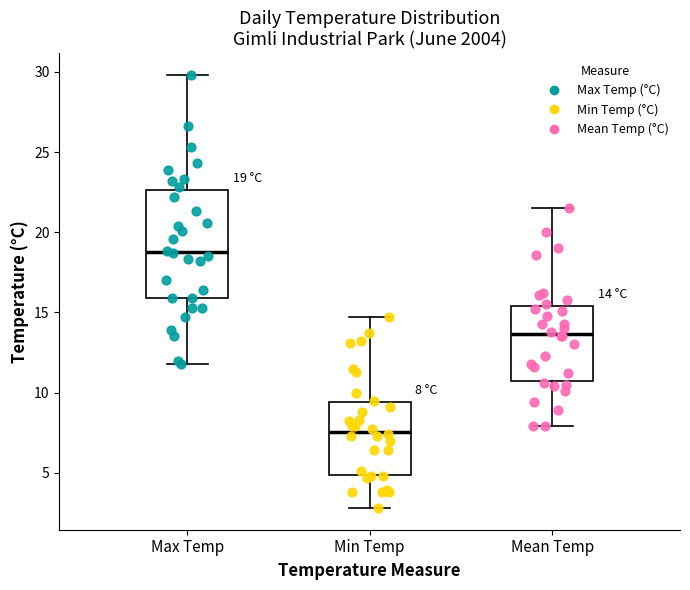

Comparing the boxes themselves (not the whiskers), which one is the tallest?

Max Temp